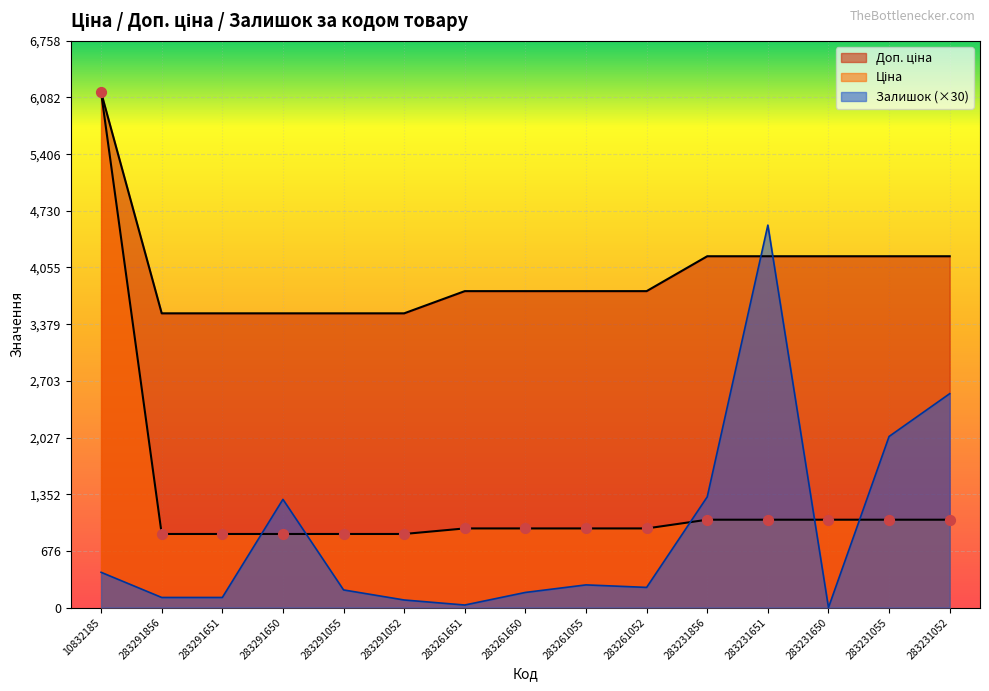

What is the total value across all series at 283261651?

4745.8